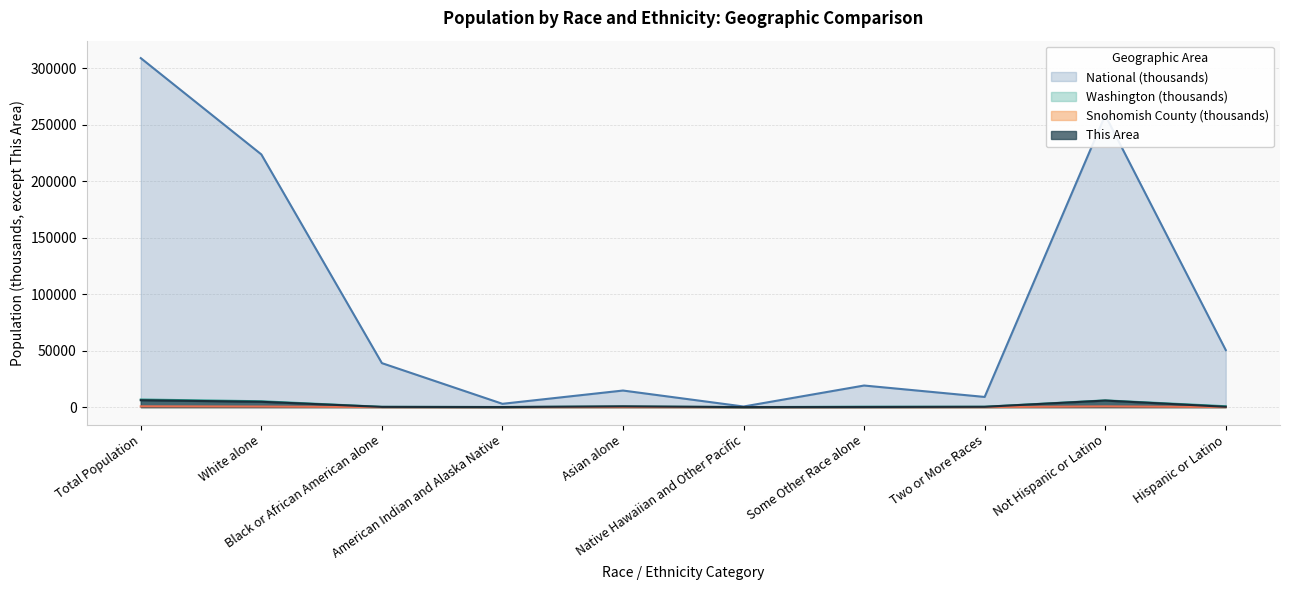

True or false: Snohomish County and Washington cross at least once.

False